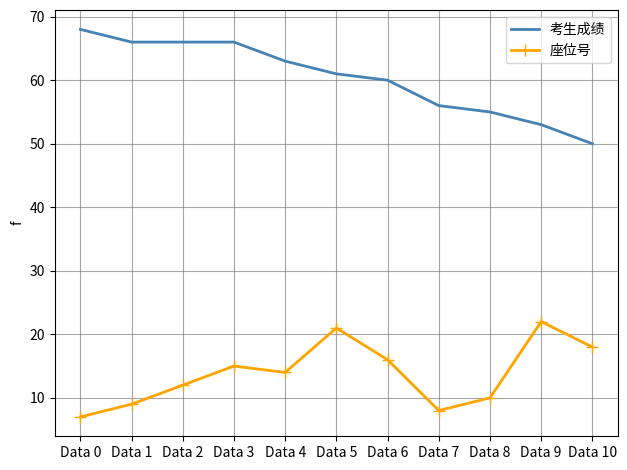

Is the value of 座位号 at Data 10 greater than the value of 考生成绩 at Data 0?

No